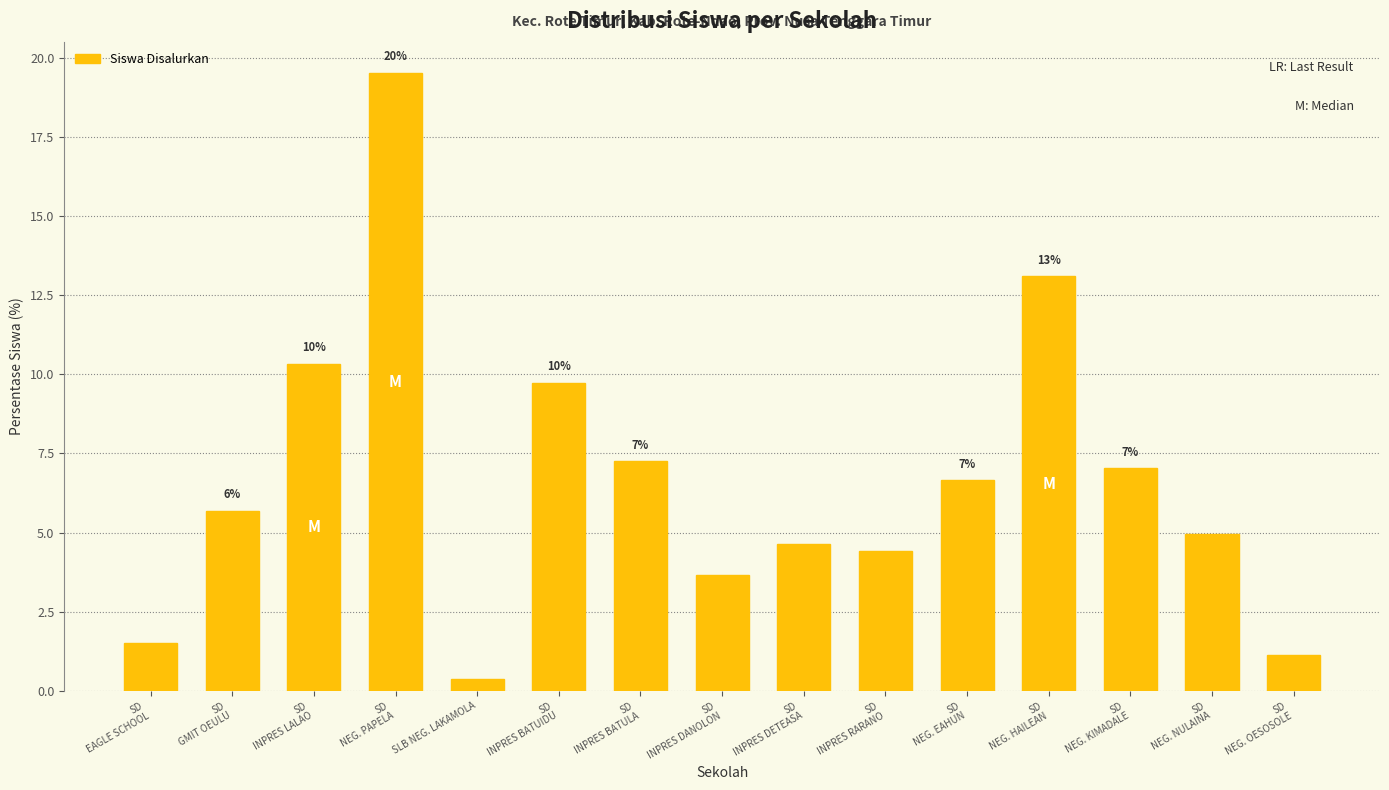

What is the sum of the values at SD
NEG. PAPELA and SD
EAGLE SCHOOL?

21.0